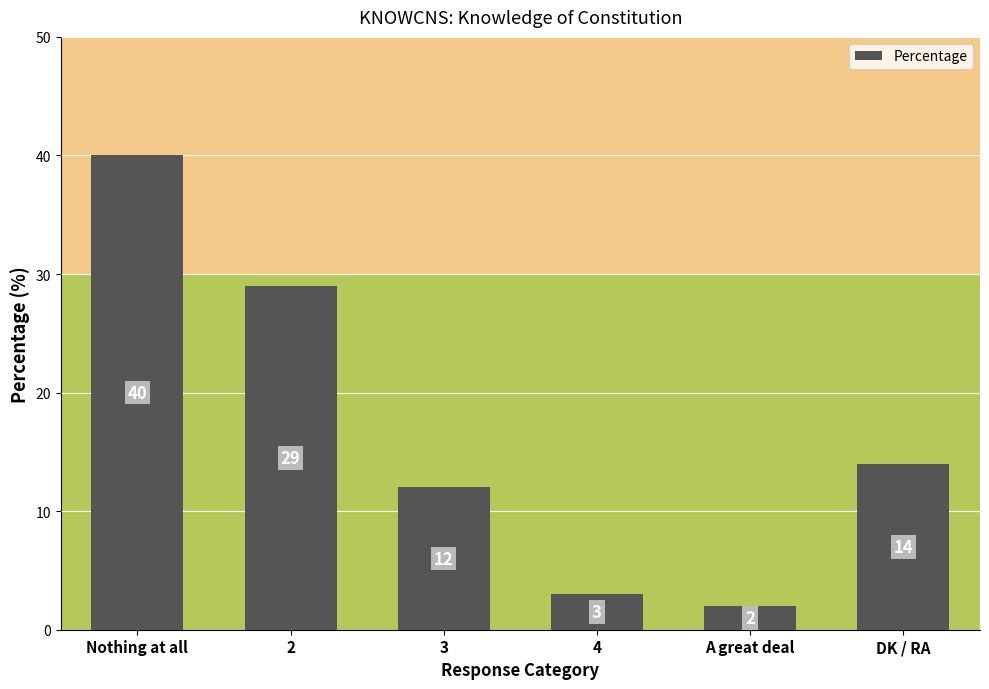

Are the bars grouped side by side (vs. stacked)?

No